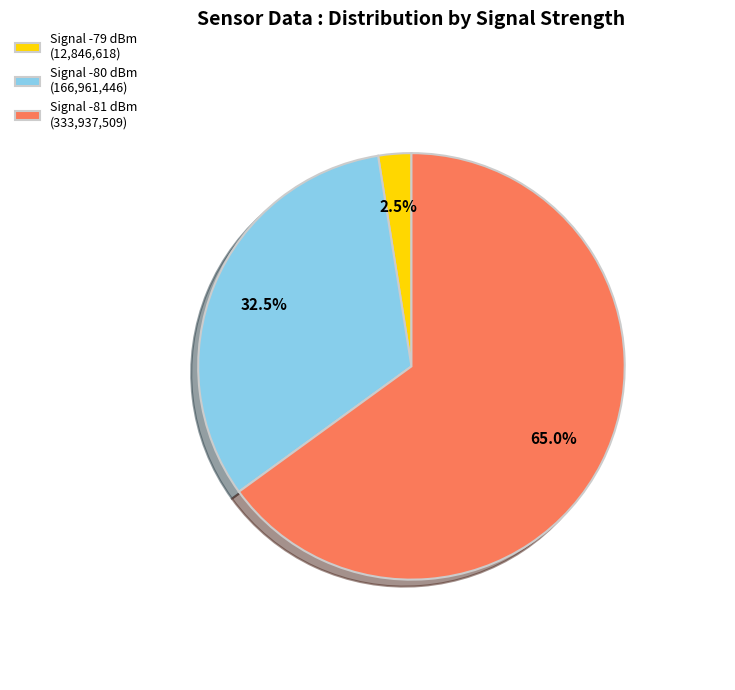

To the nearest percent, what is the average slice percentage?

33%